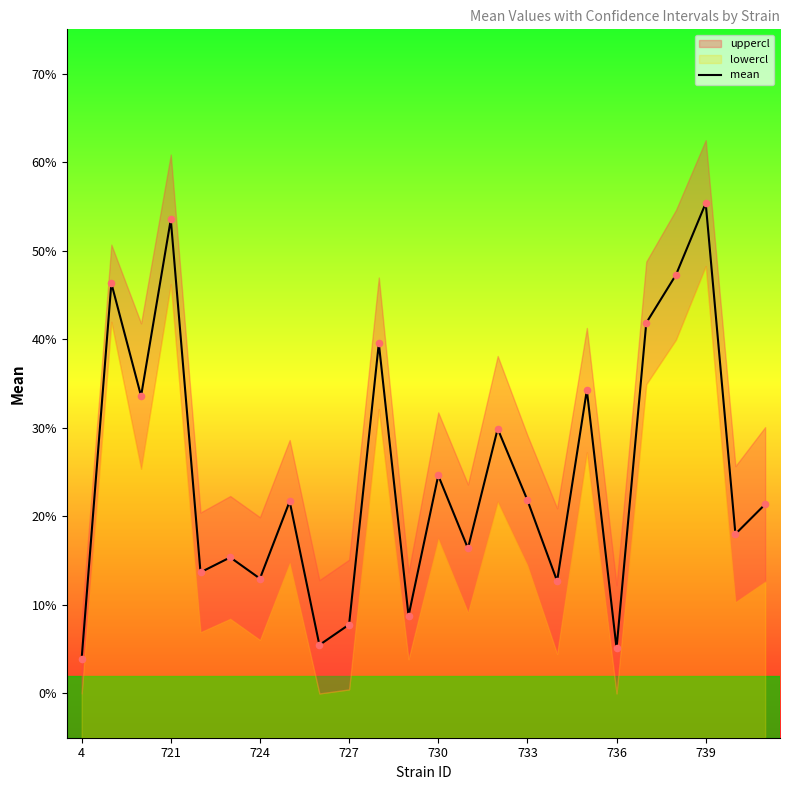

Is it true that mean equals 5.1 at 736?

True